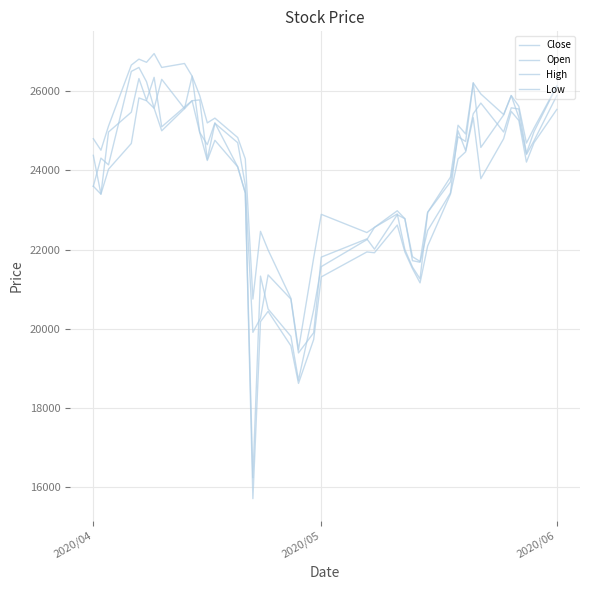

Does the chart display data point markers on the line(s)?

No